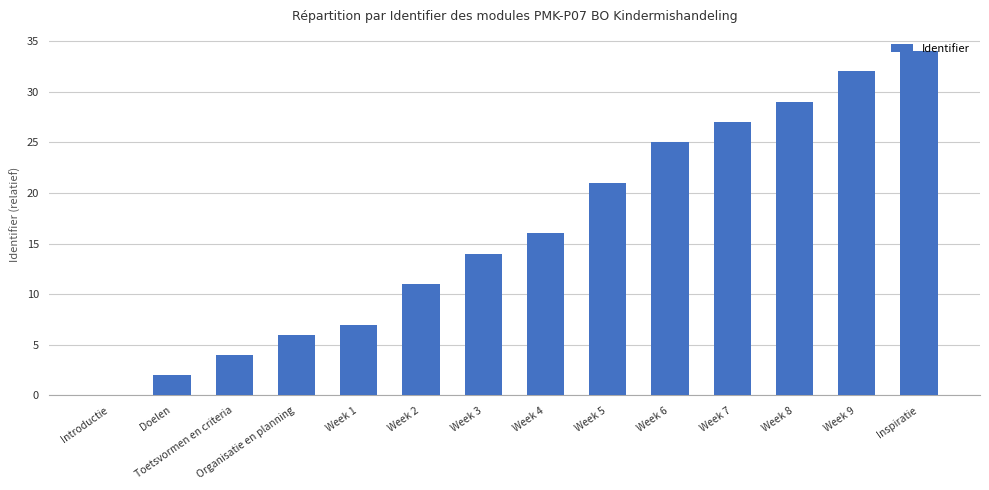

What is the sum of all values?

228